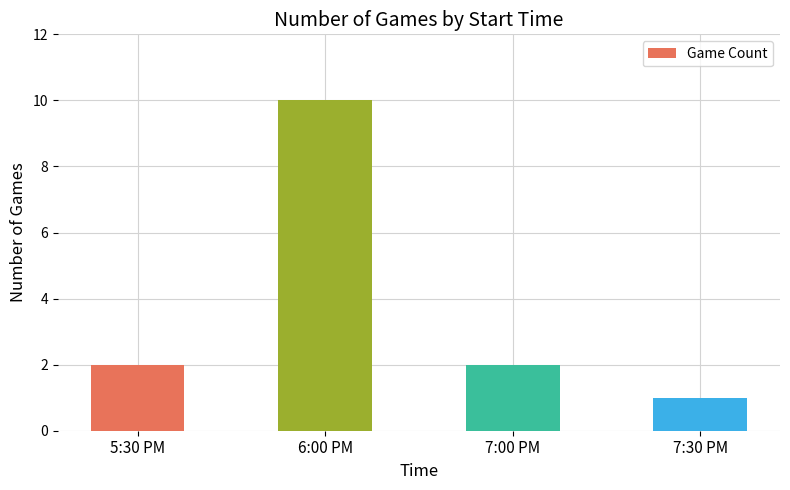

The chart shows a value of 3 at 7:00 PM. True or false?

False